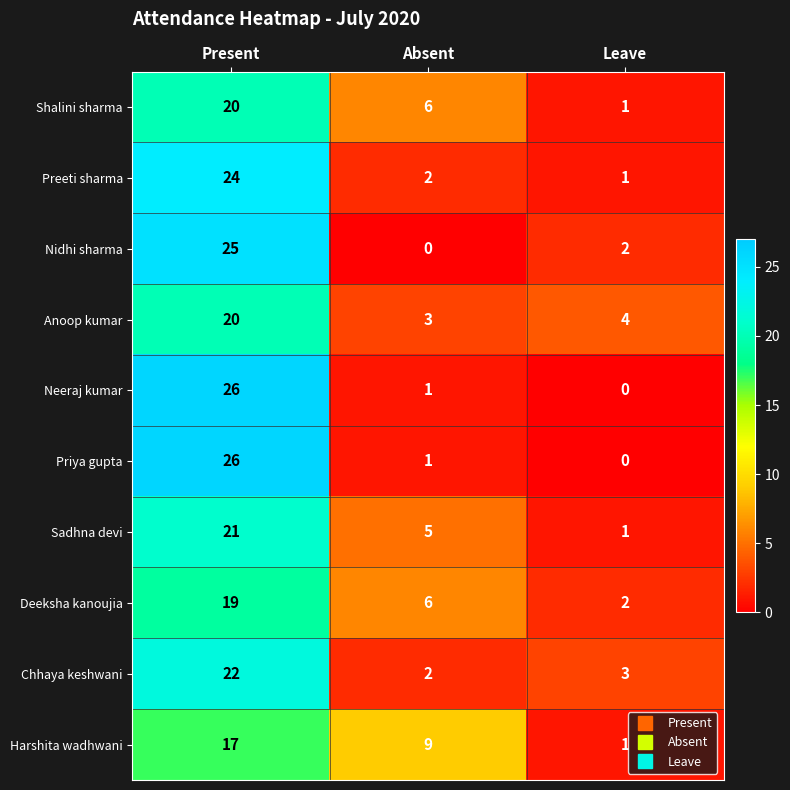

How many series are shown in this chart?

10